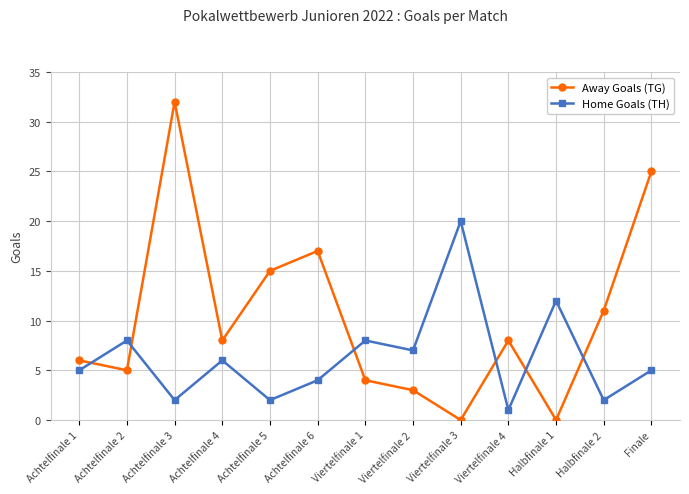

What is the label of the 13th point from the left?

Finale